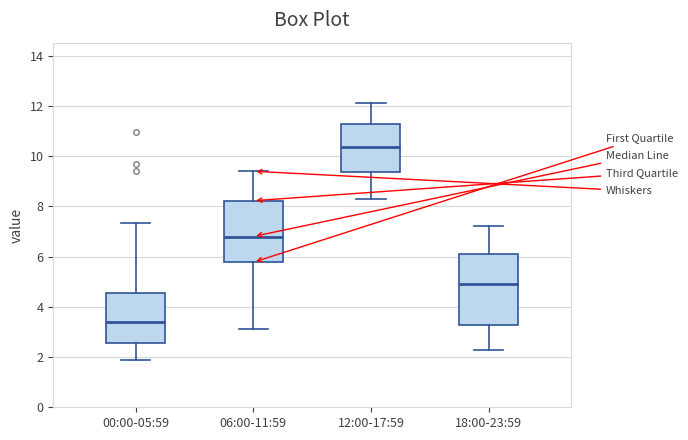

Which box has the lowest median line?

00:00-05:59